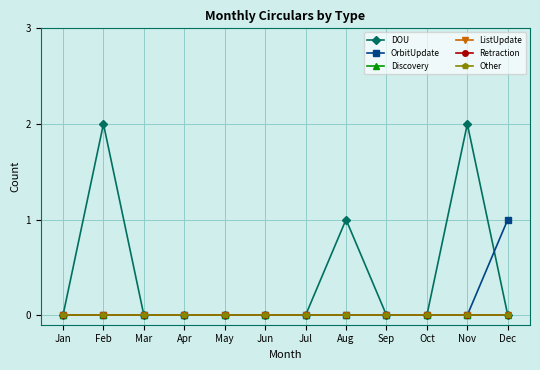

Does the chart have visible grid lines?

Yes